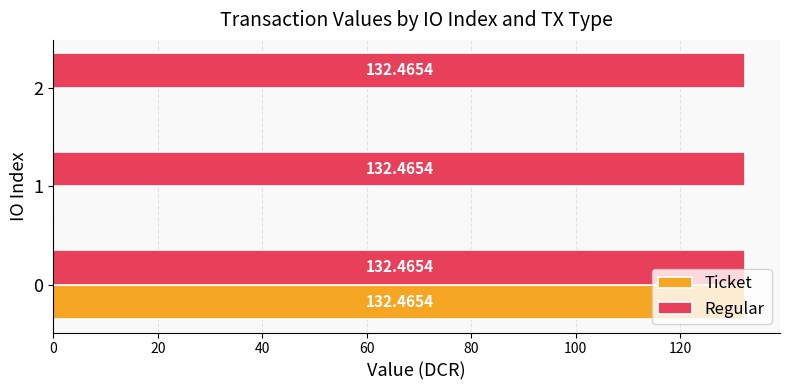

What is the maximum value shown in the chart?

132.5